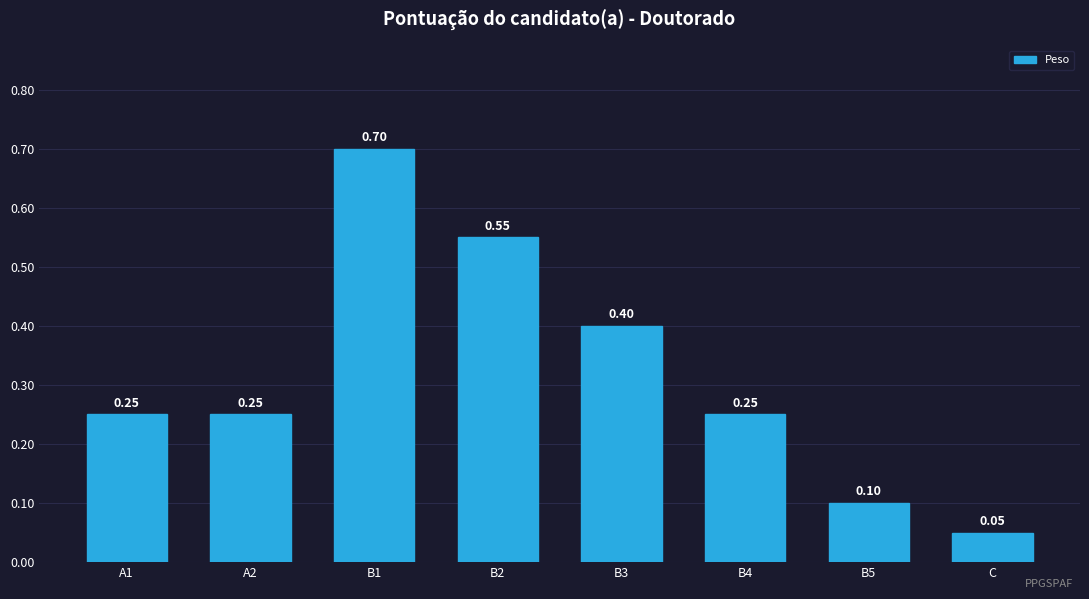

What is the label of the 7th bar from the right?

A2